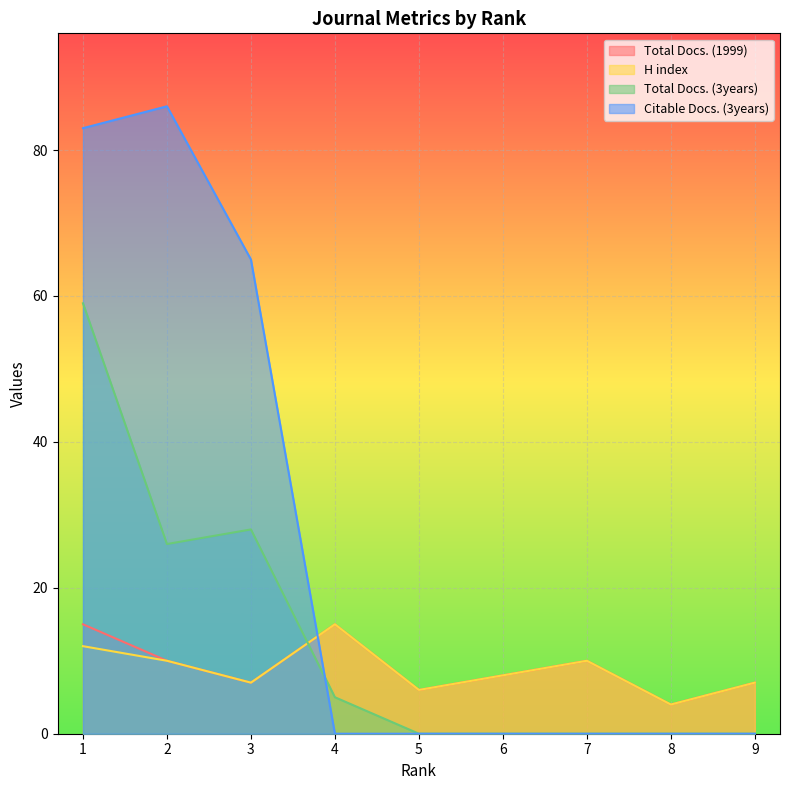

At which category does Total Docs. (1999) reach its first local peak?

4